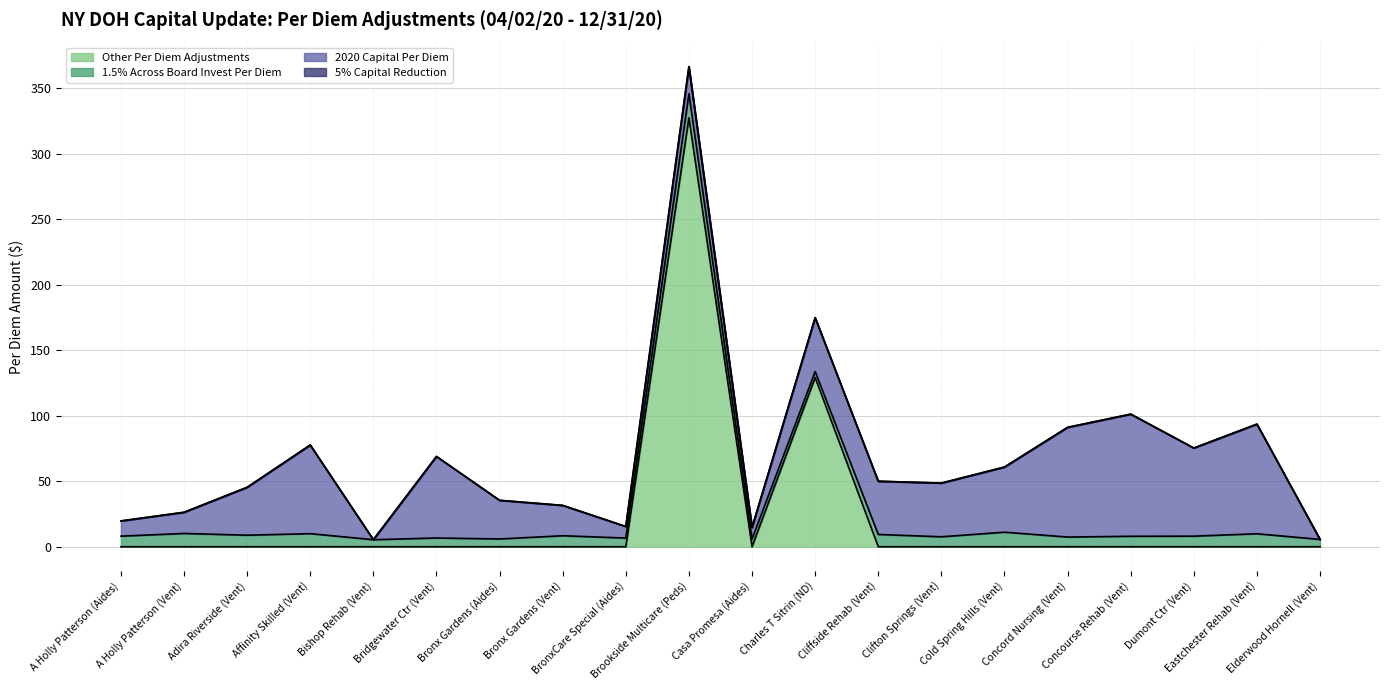

What is the value of the 1.5% Across Board Invest Per Diem point at the 10th from the left?

18.4